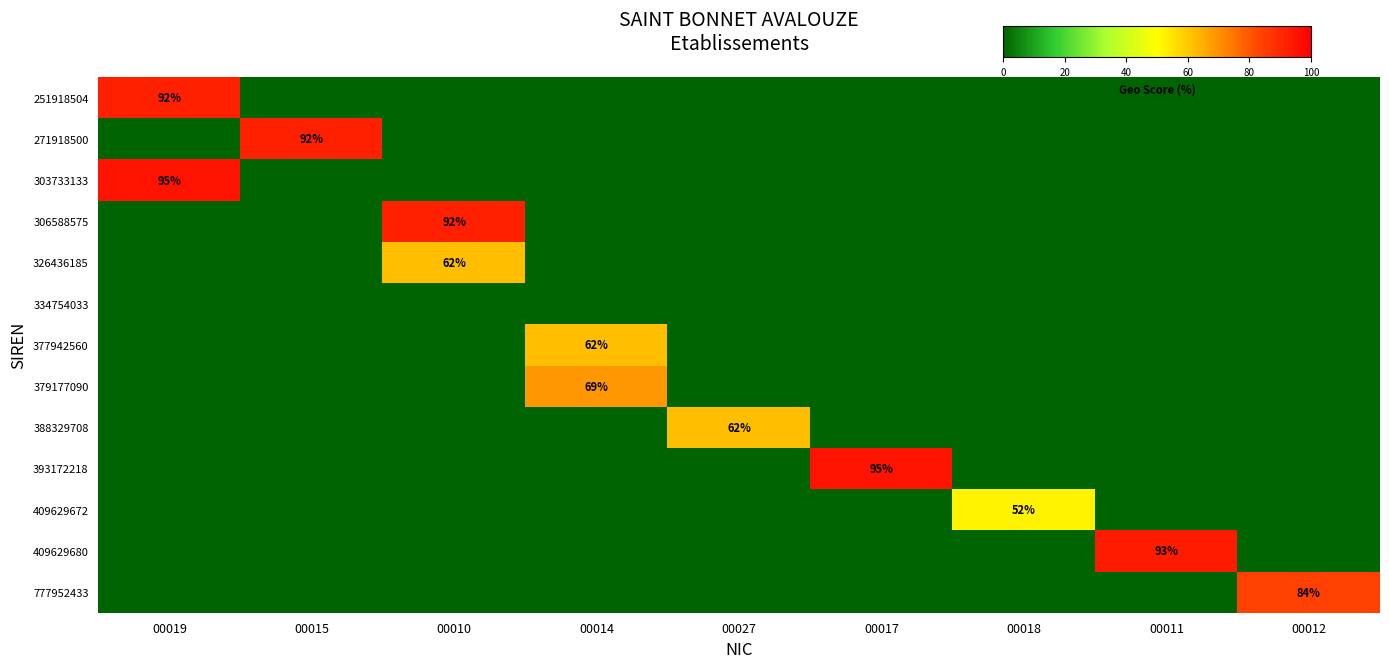

At how many categories does at least one series exceed 3?

9